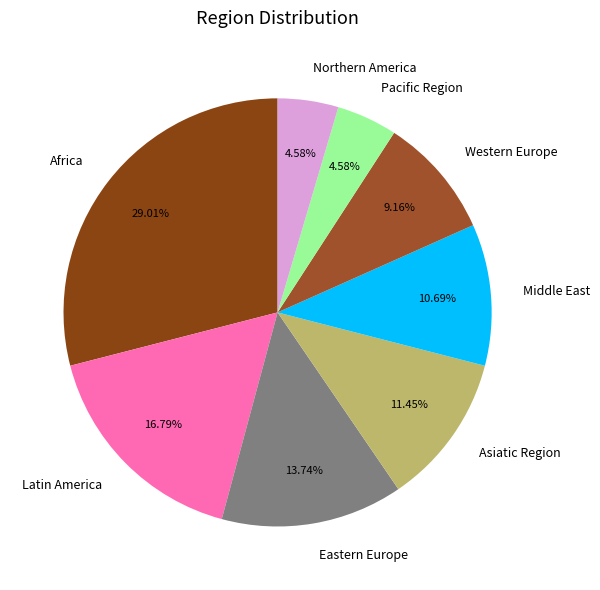

Which has a higher value, Northern America or Middle East?

Middle East